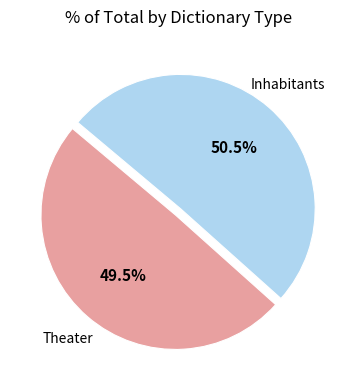

Is there a majority slice in this chart?

Yes